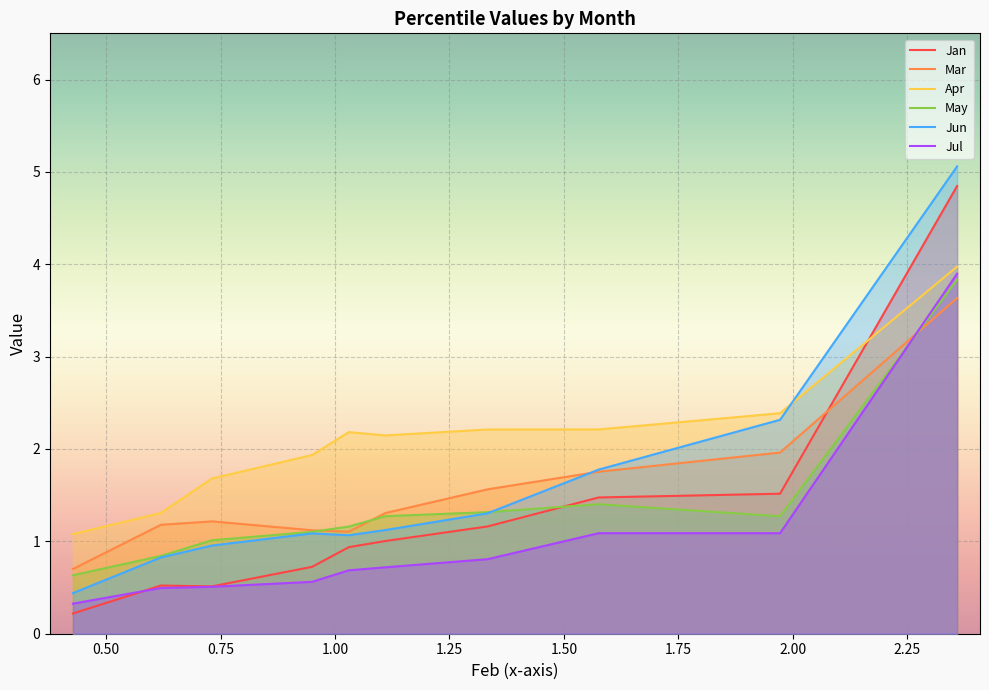

Is it true that Jan equals 1.0 at pct45?

True